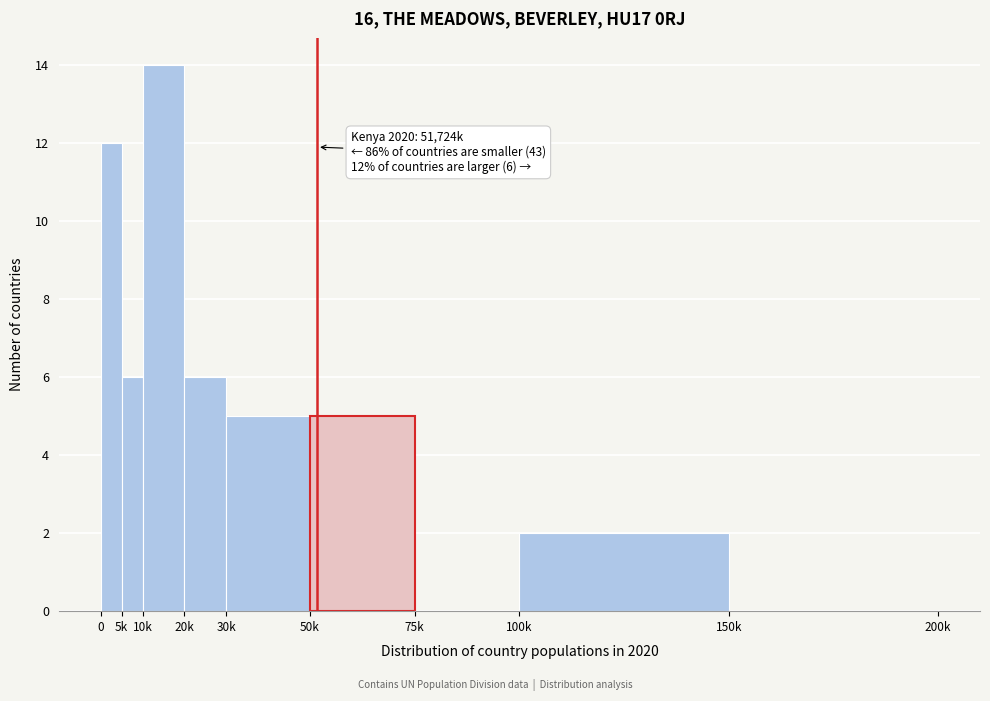

Reading left to right, transcribe all the data shown in this chart.

0=12	5k=6	10k=14	20k=6	30k=5	50k=5	75k=0	100k=2	150k=0